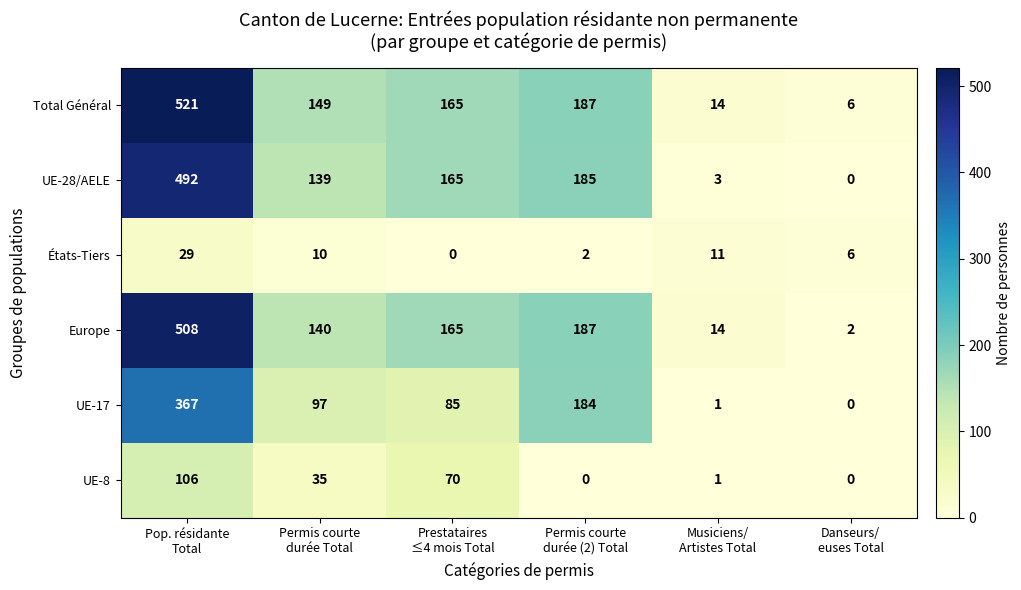

What is the maximum value shown in the chart?

521